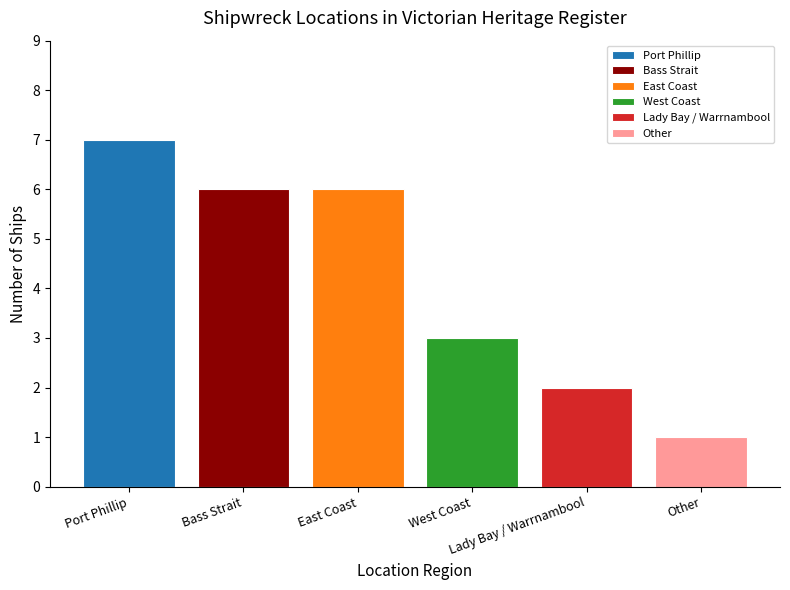

Reading left to right, what are all the values shown in this chart?

7	6	6	3	2	1